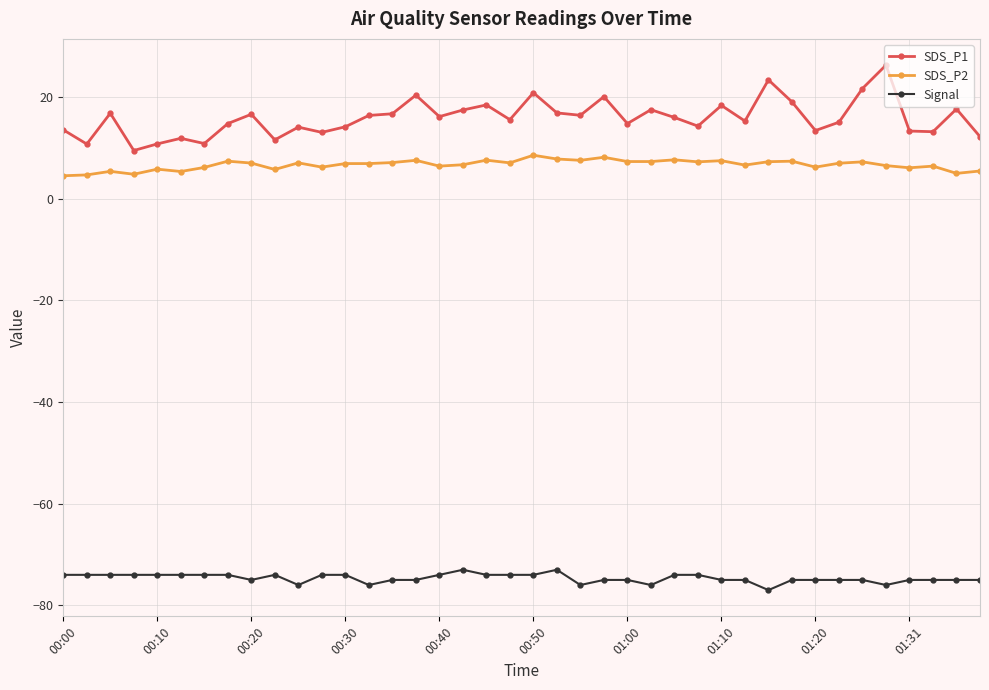

List the series in order of their peak value, lowest first.

Signal, SDS_P2, SDS_P1